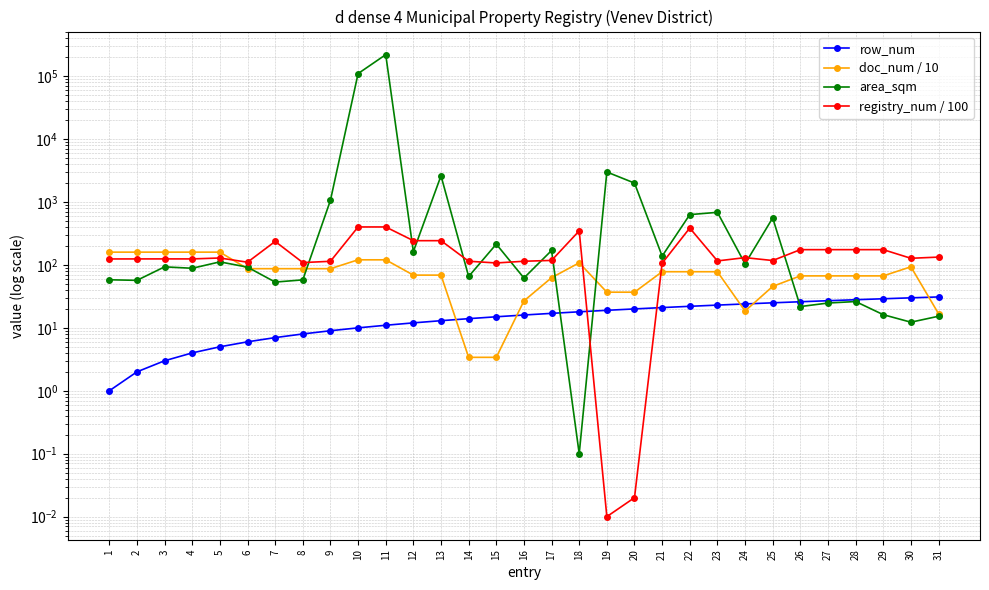

What is the difference between the maximum and minimum values in the doc_num / 10 series?

156.3